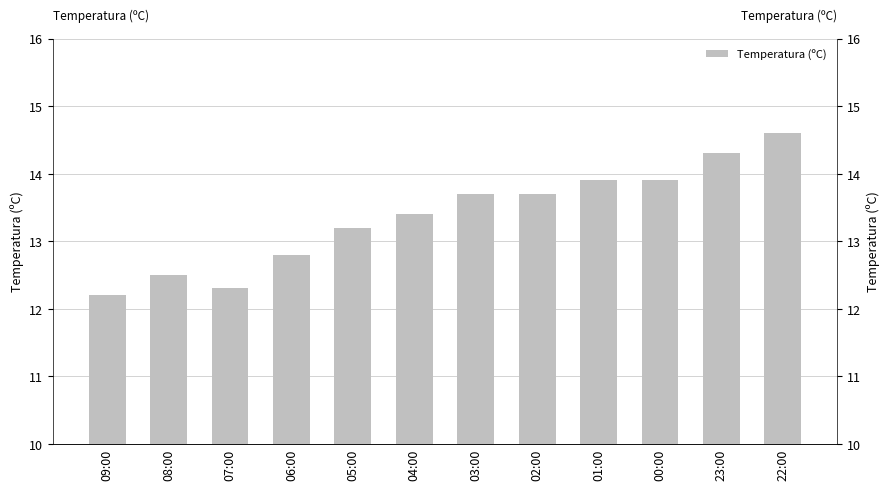

What is the difference between the second highest and minimum values?

2.1